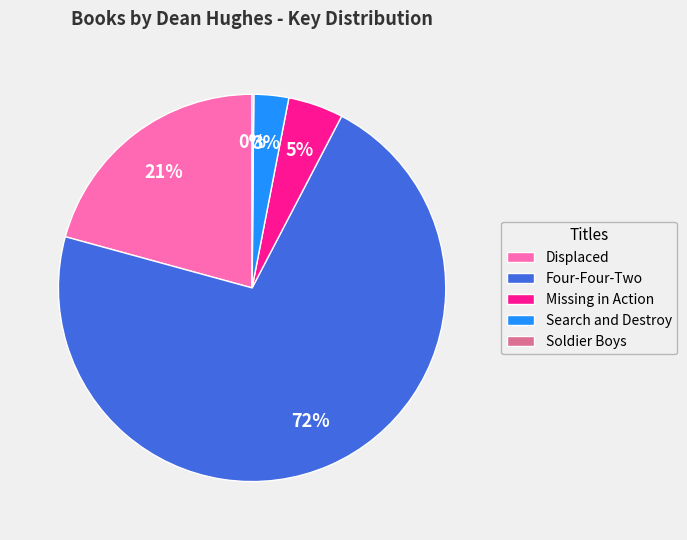

Which category has the biggest portion of the pie?

Four-Four-Two